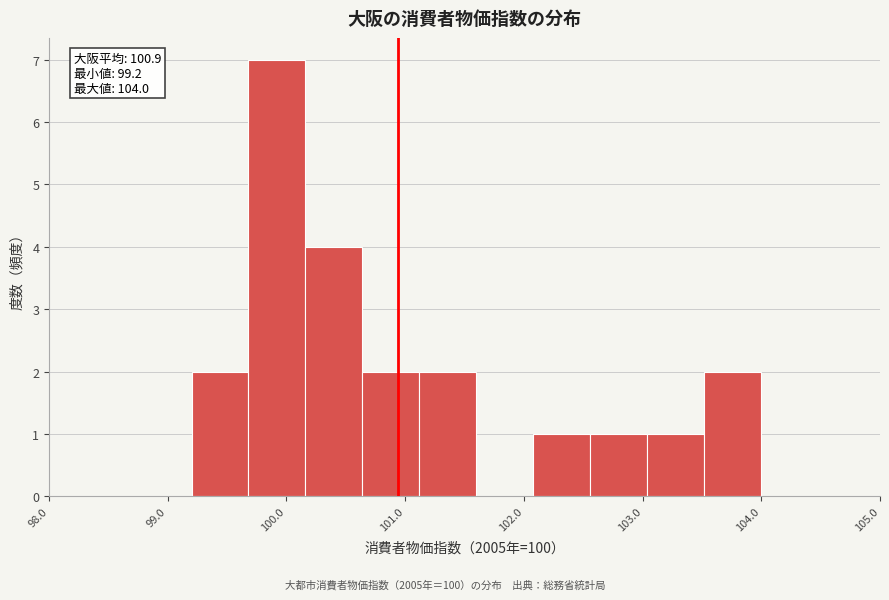

Over which range of the x-axis is the bar tallest?

99.68 to 100.16